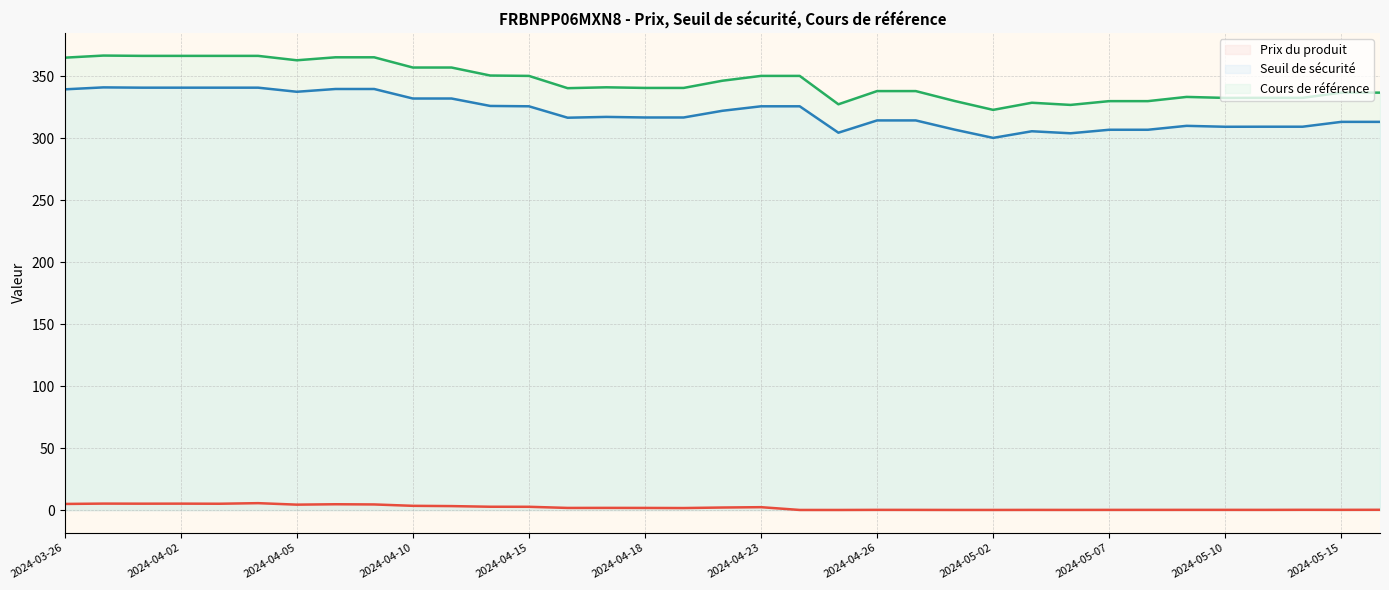

What is the minimum value shown in the chart?

0.1